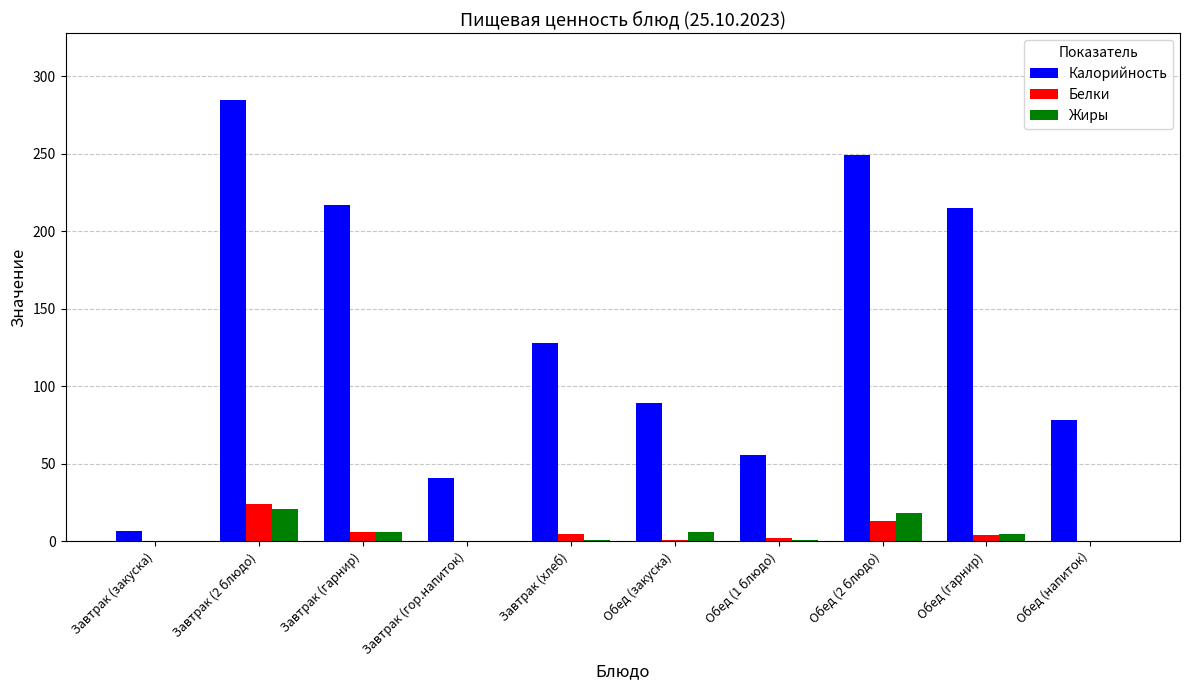

Which series changed the most between Завтрак (хлеб) and Обед (закуска)?

Калорийность